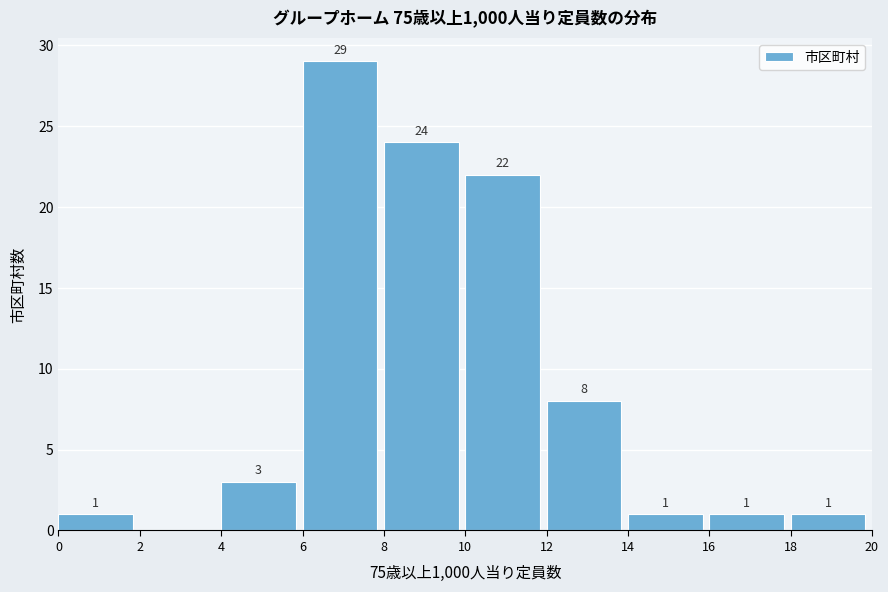

Over which range of the x-axis is the bar tallest?

6 to 8